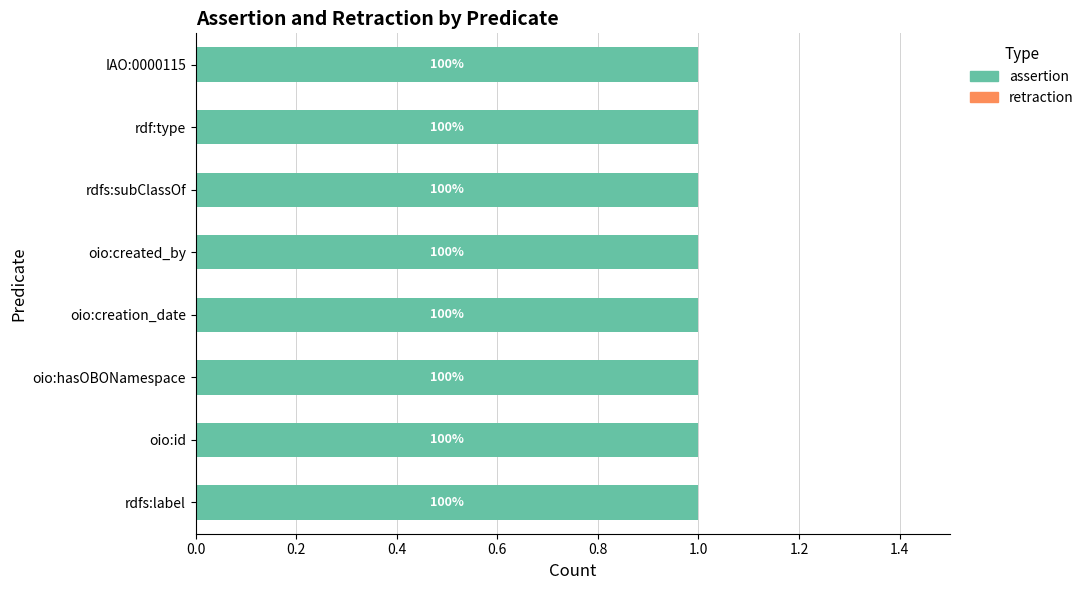

What are all the series names shown in the legend?

assertion, retraction